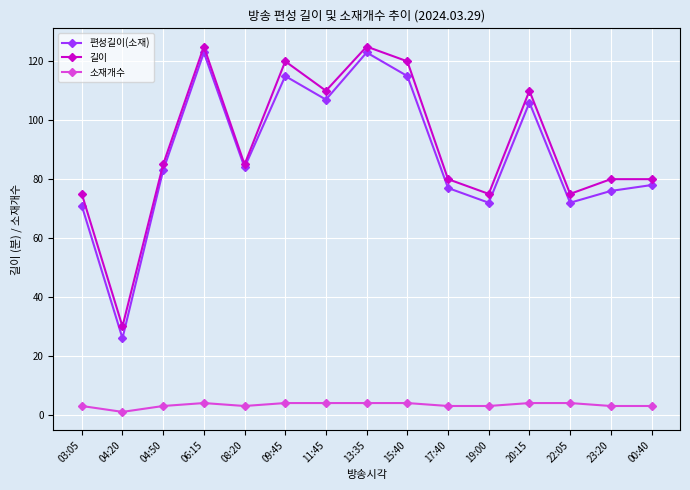

True or false: 소재개수 and 편성길이(소재) cross at least once.

False